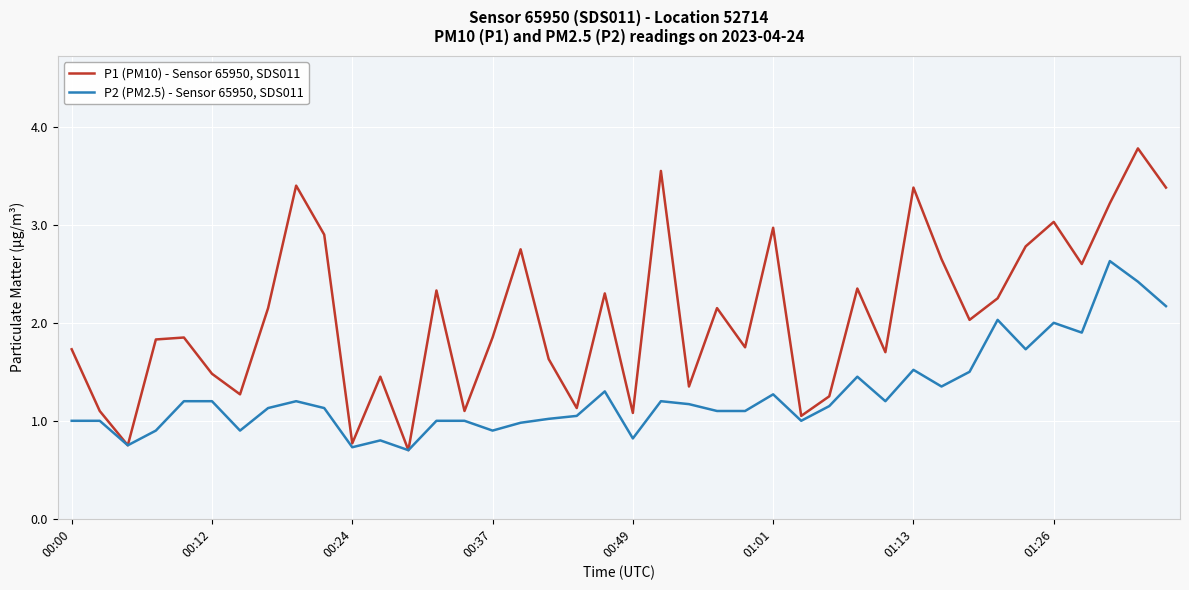

How many lines are shown in the chart?

2